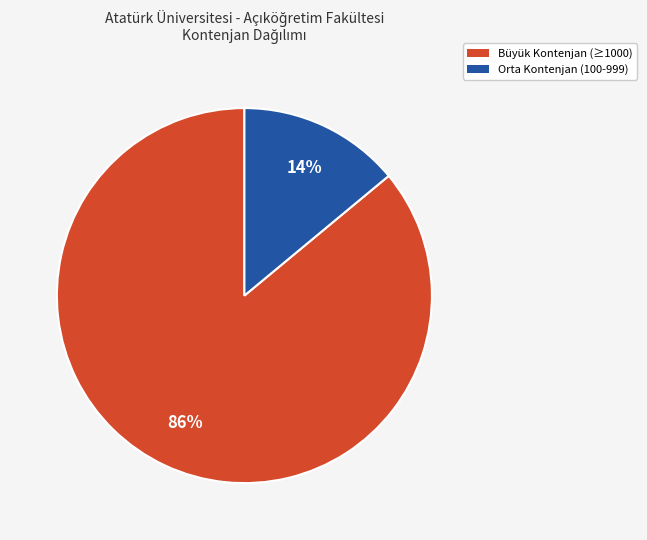

Between Büyük Kontenjan (≥1000) and Orta Kontenjan (100-999), which is larger?

Büyük Kontenjan (≥1000)